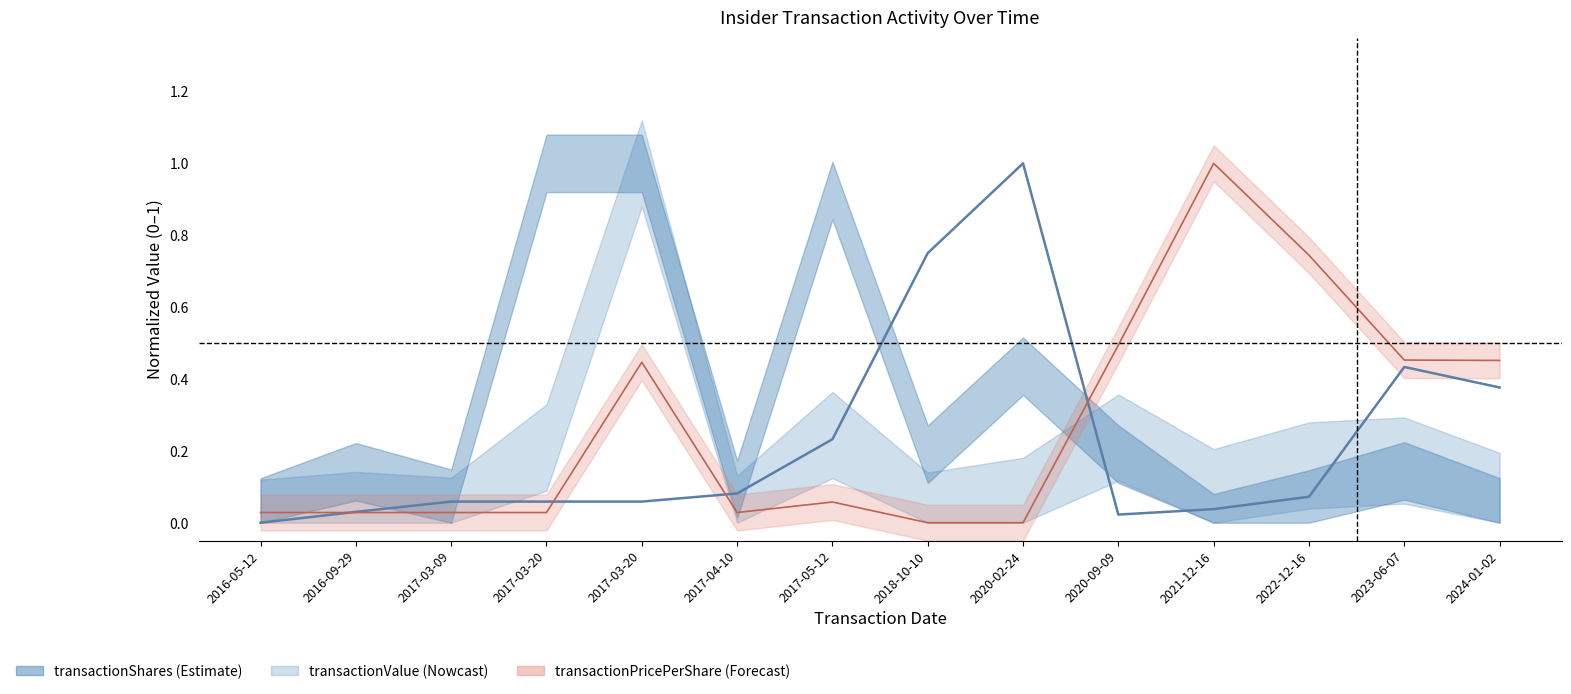

At which label is the value closest to 0?

2016-05-12